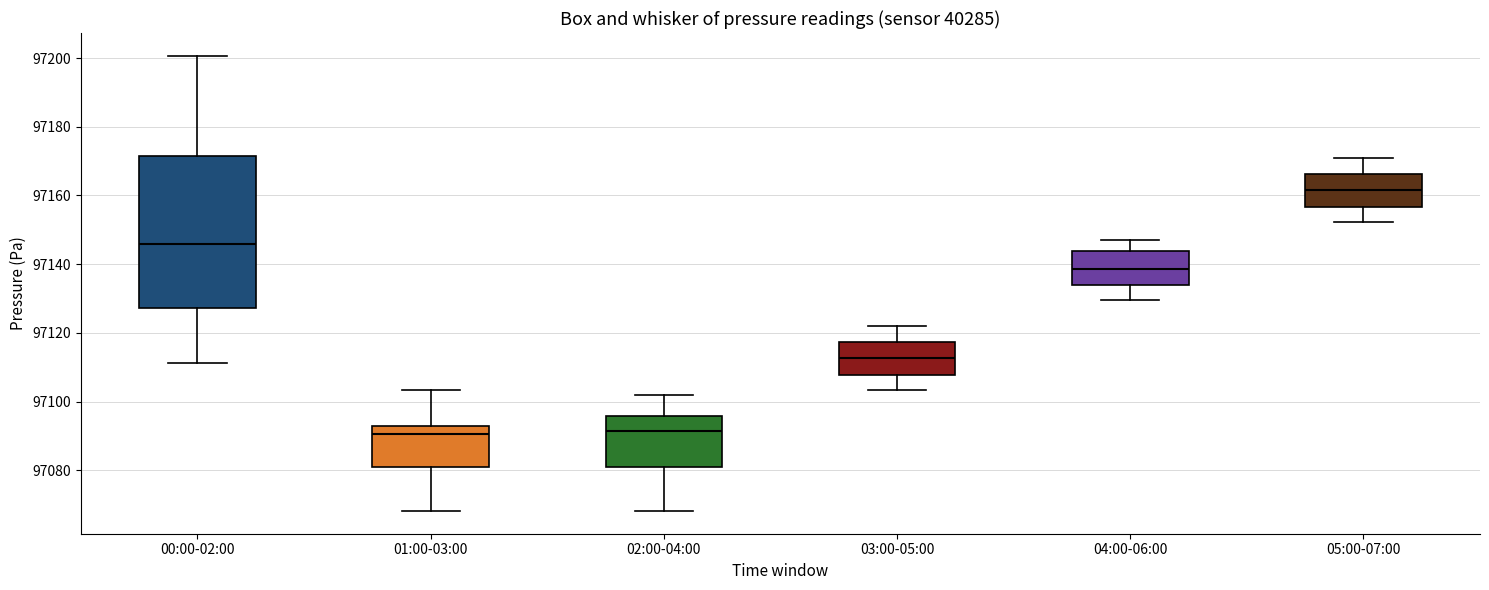

Which box is the tallest, from its lower edge to its upper edge?

00:00-02:00